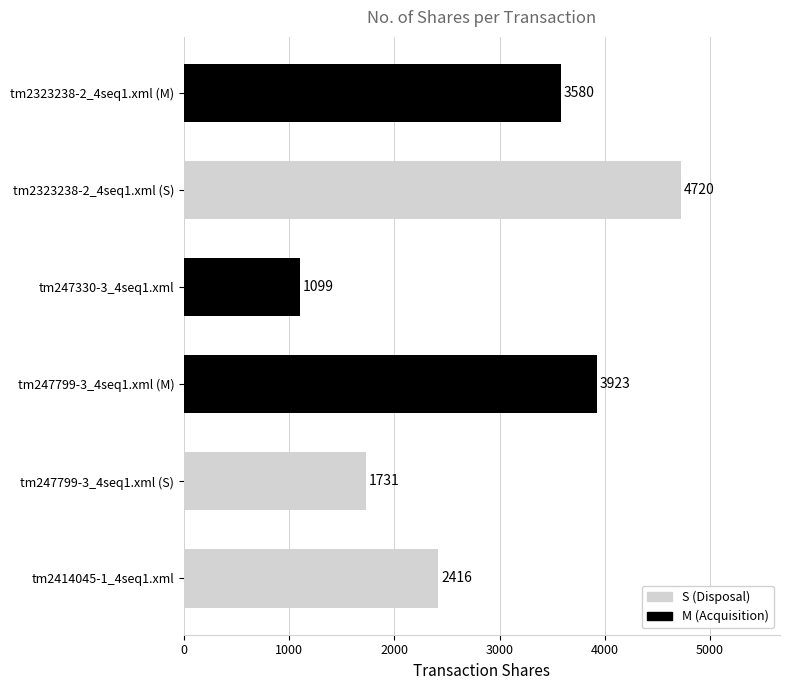

How many values are below 3580?

3